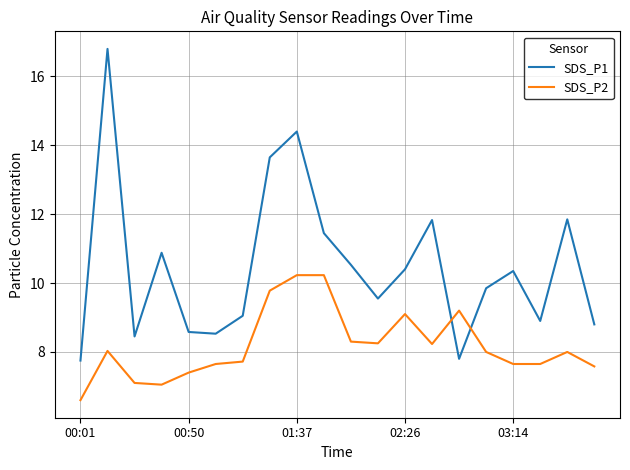

What is the highest value of the SDS_P1 series?

16.8